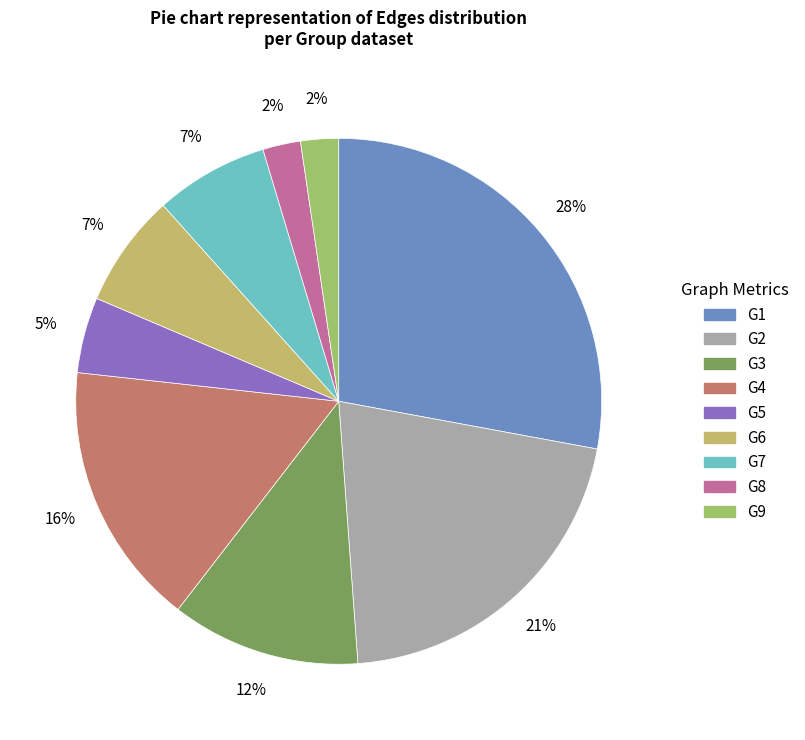

How many segments does this pie chart have?

9